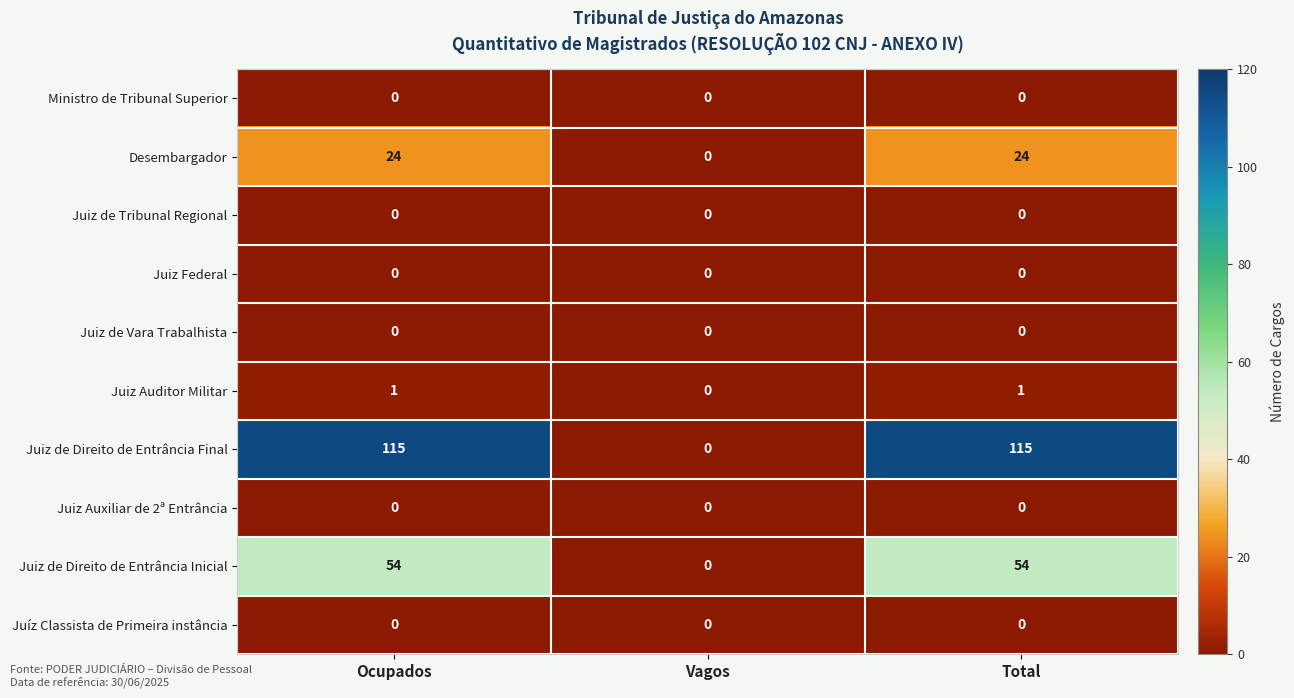

What is the spread (max minus min) of values at Ocupados?

115